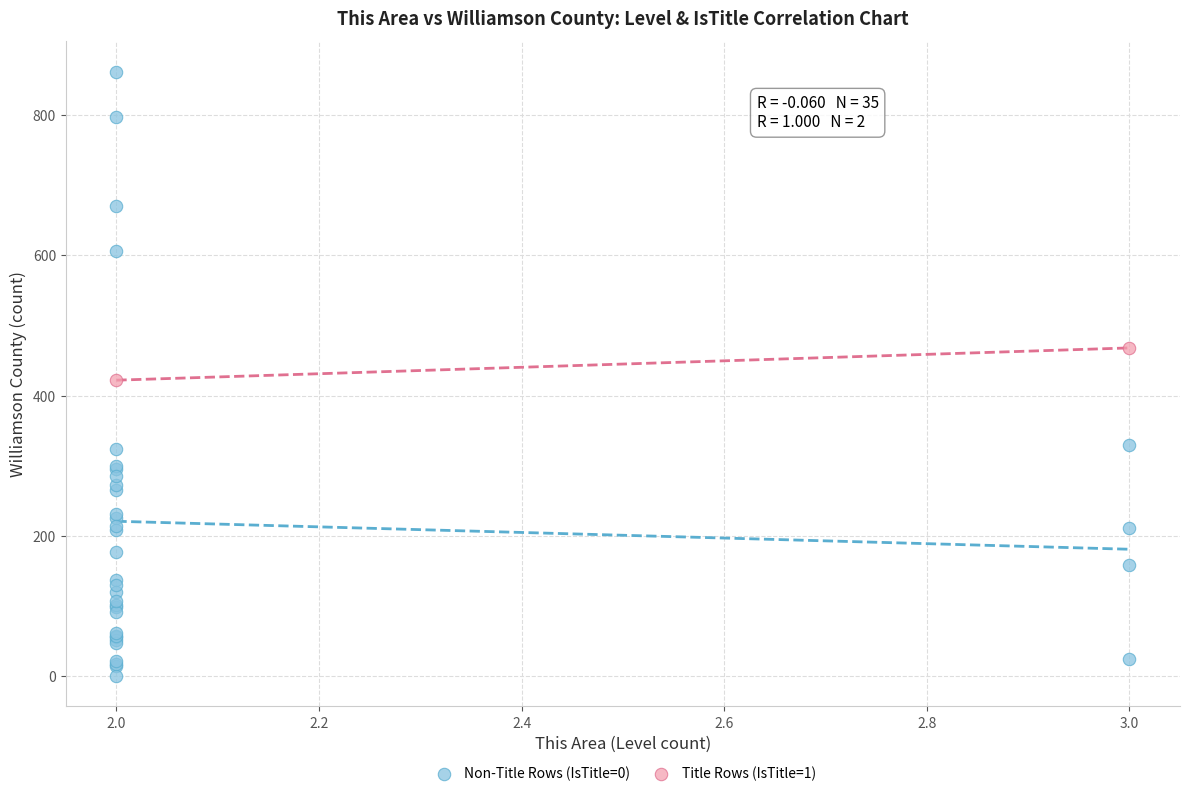

What are all the series names shown in the legend?

Non-Title Rows (IsTitle=0), Title Rows (IsTitle=1)